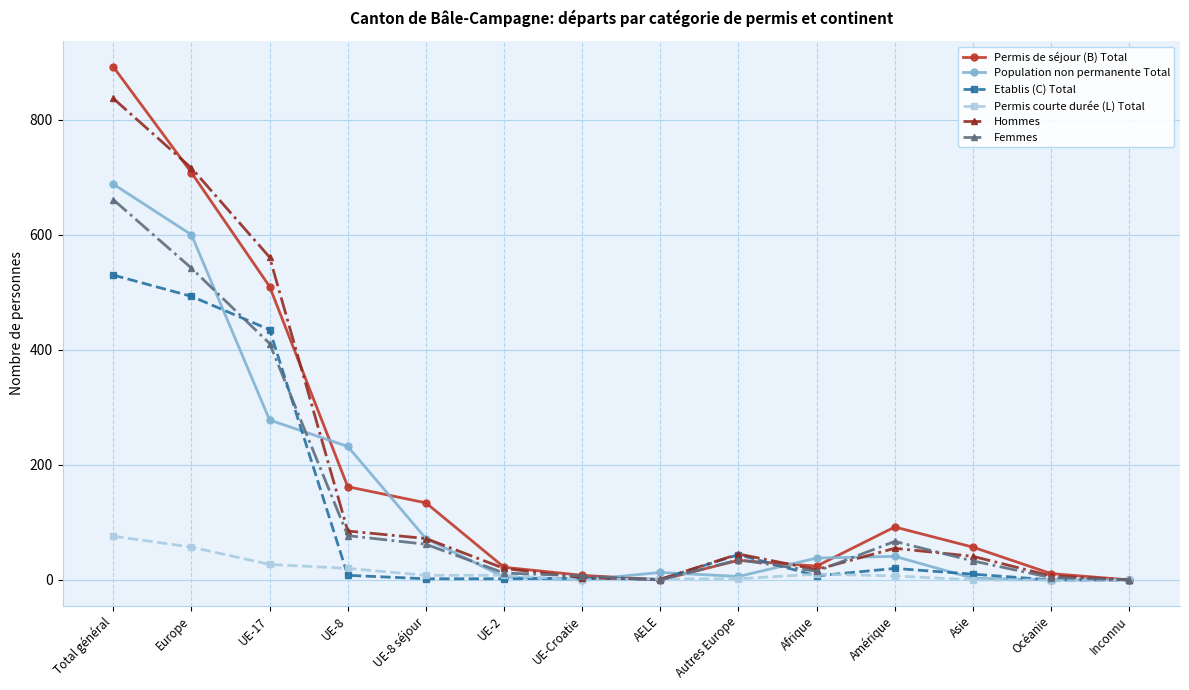

At which label does Permis courte durée (L) Total reach its peak?

Total général